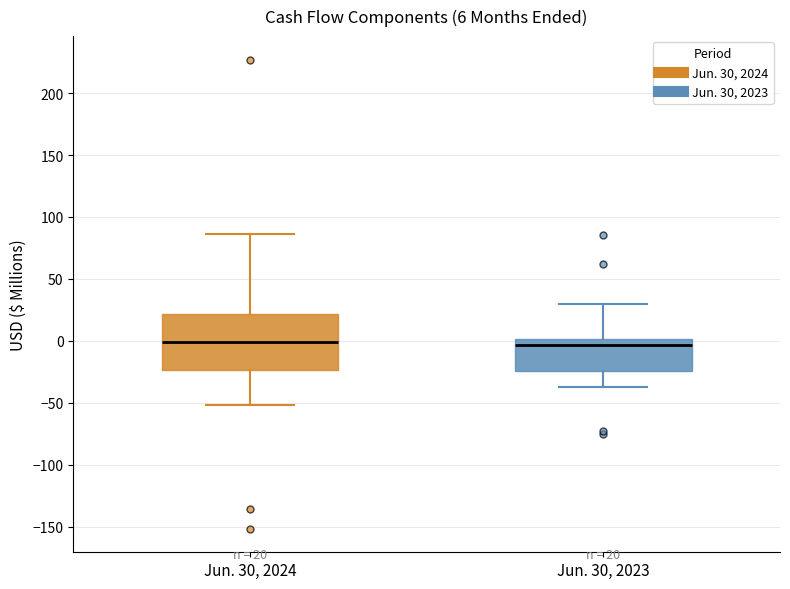

Comparing the boxes themselves (not the whiskers), which one is the tallest?

Jun. 30, 2024